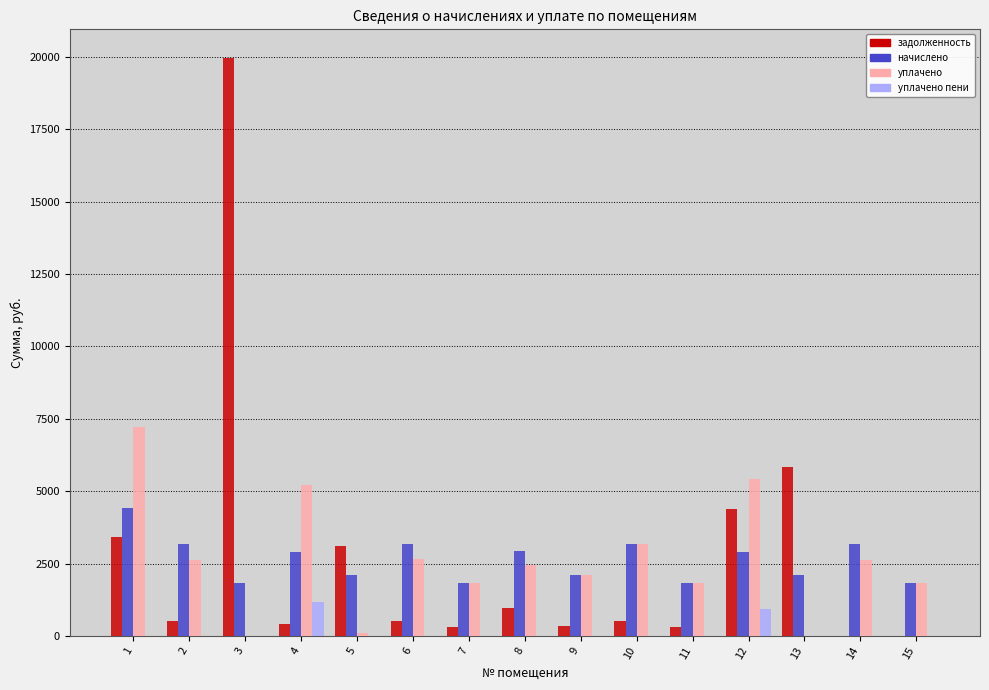

The уплачено пени series shows 0.0 at 5. True or false?

True